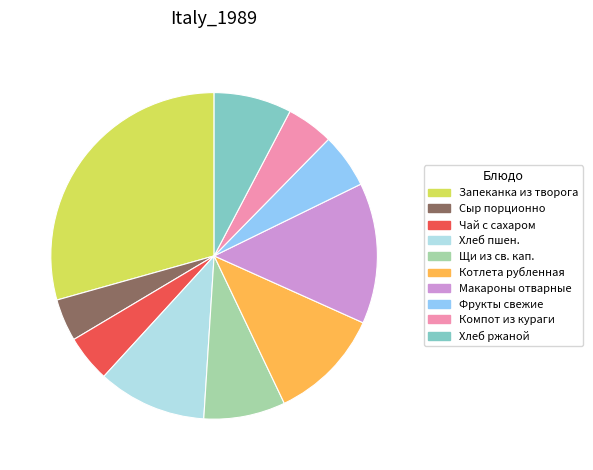

Is it true that Щи из св. кап. is 17% of the pie?

False